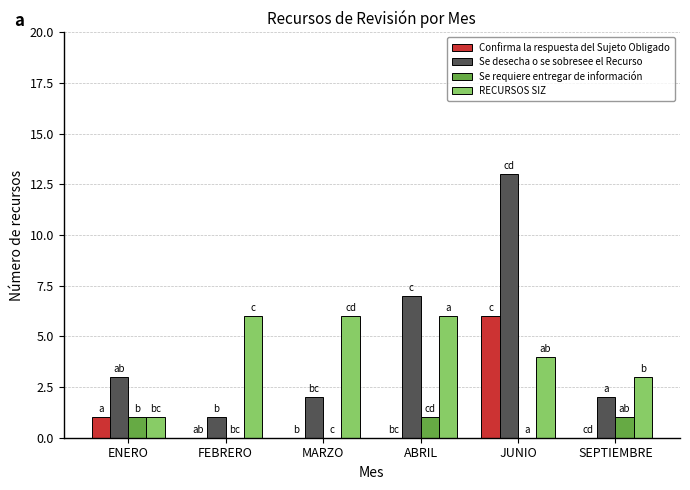

What is the spread (max minus min) of values at JUNIO?

13